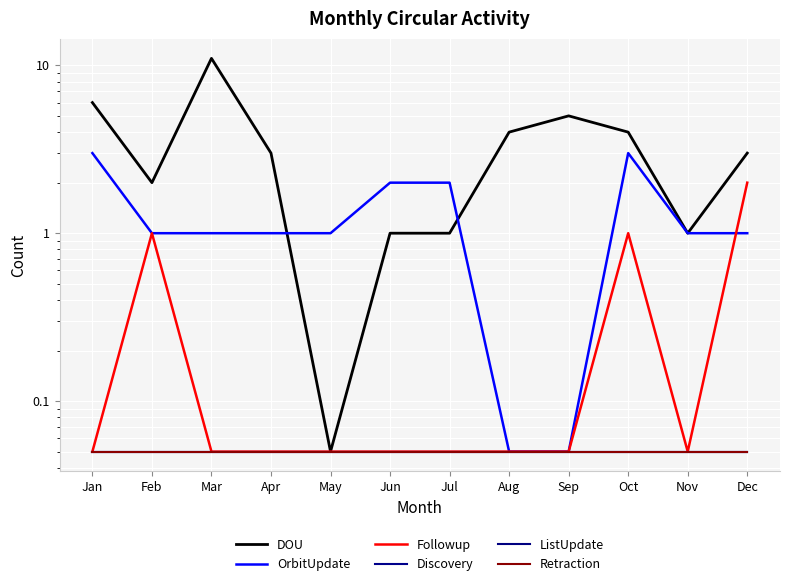

What is the total value across all series at Apr?

4.2